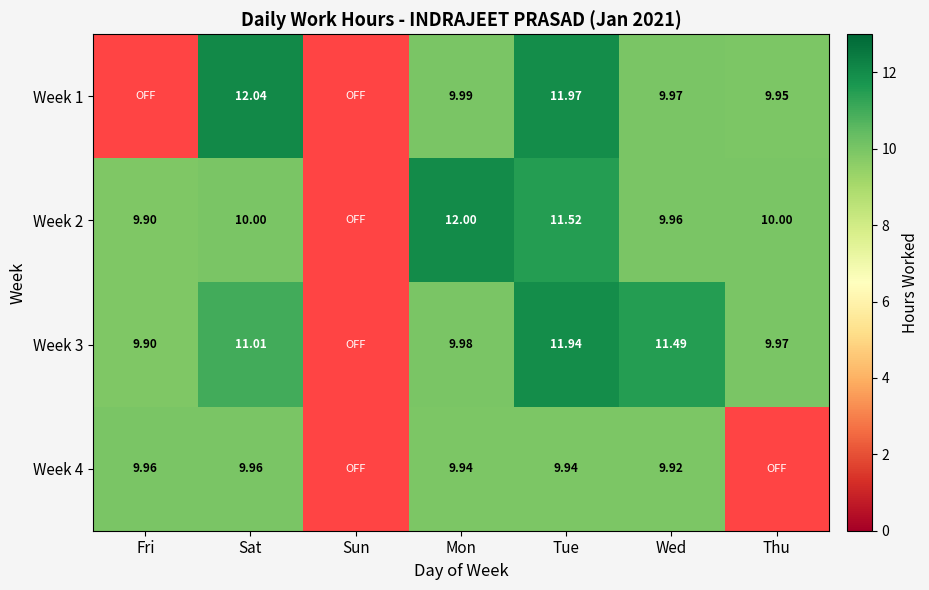

What is the spread (max minus min) of values at Fri?

10.0